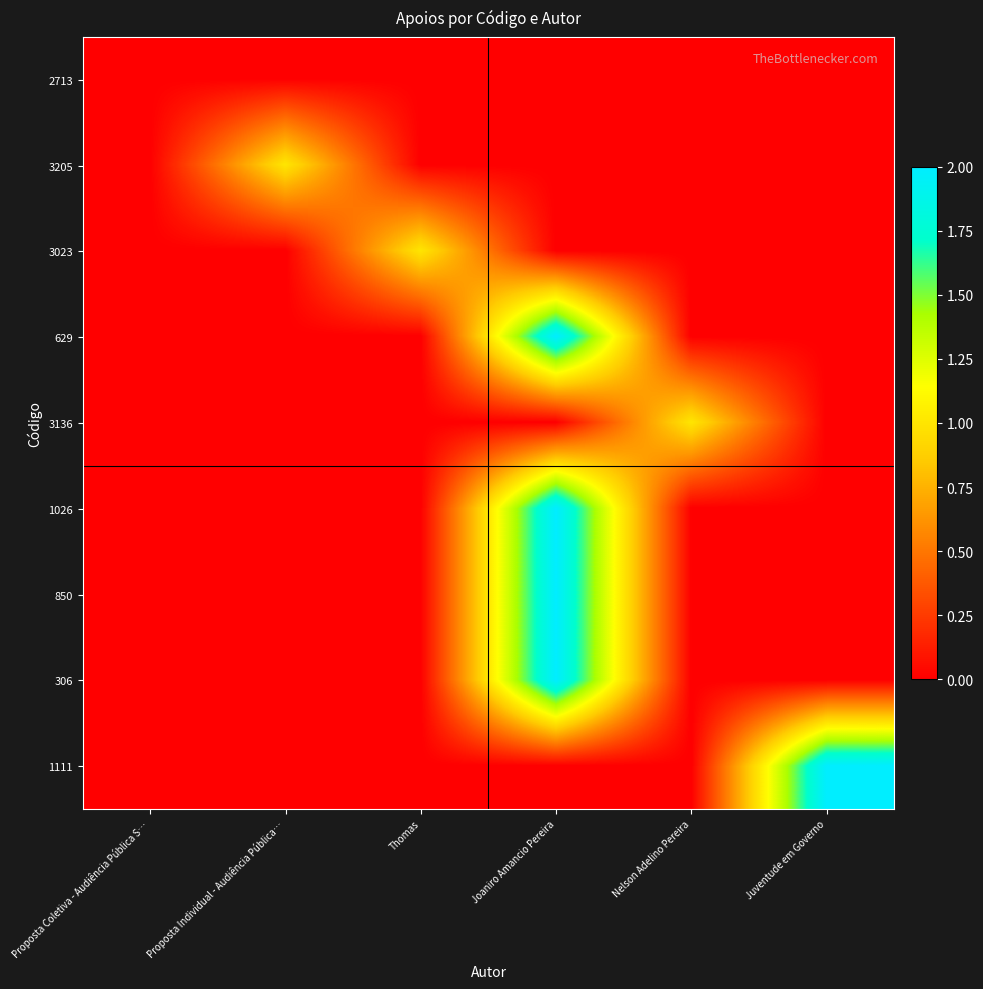

At which category does the chart reach its peak across all series?

Joaniro Amancio Pereira